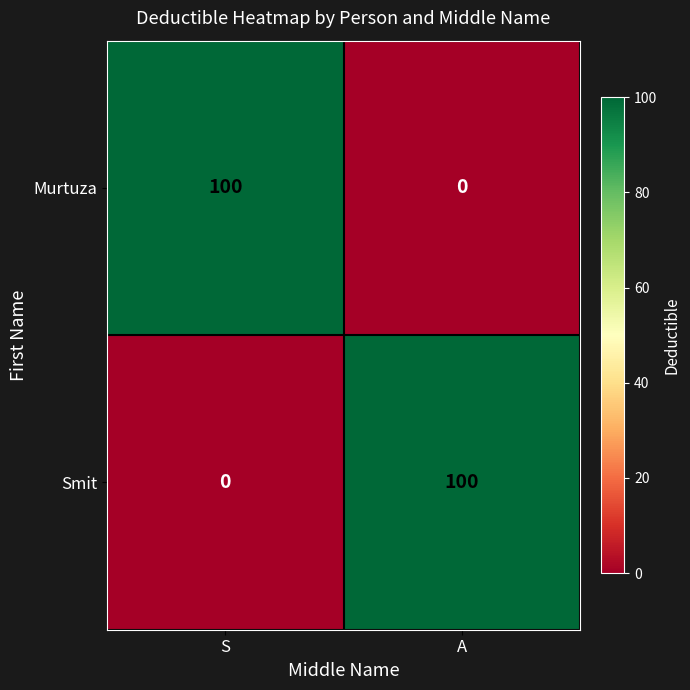

What is the difference between the highest and lowest values at A?

100